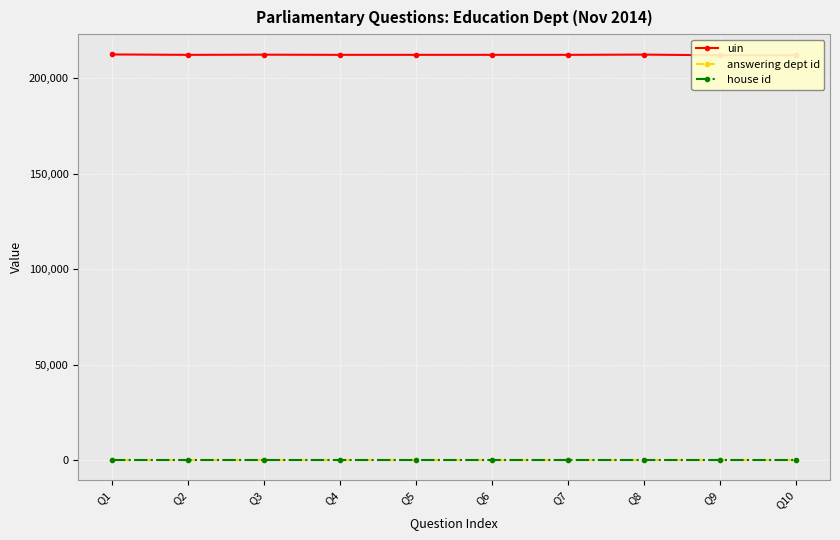

What value does the uin series have at Q9, to the nearest 10?

211950